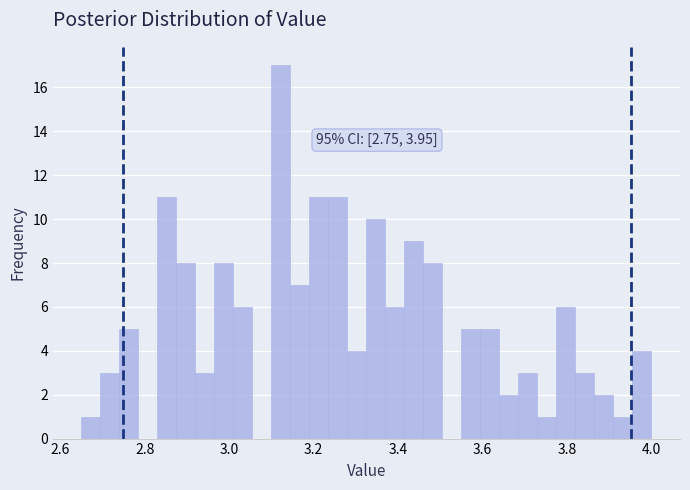

Read against the x-axis, roughly where is the centre of the tallest bar?

3.12